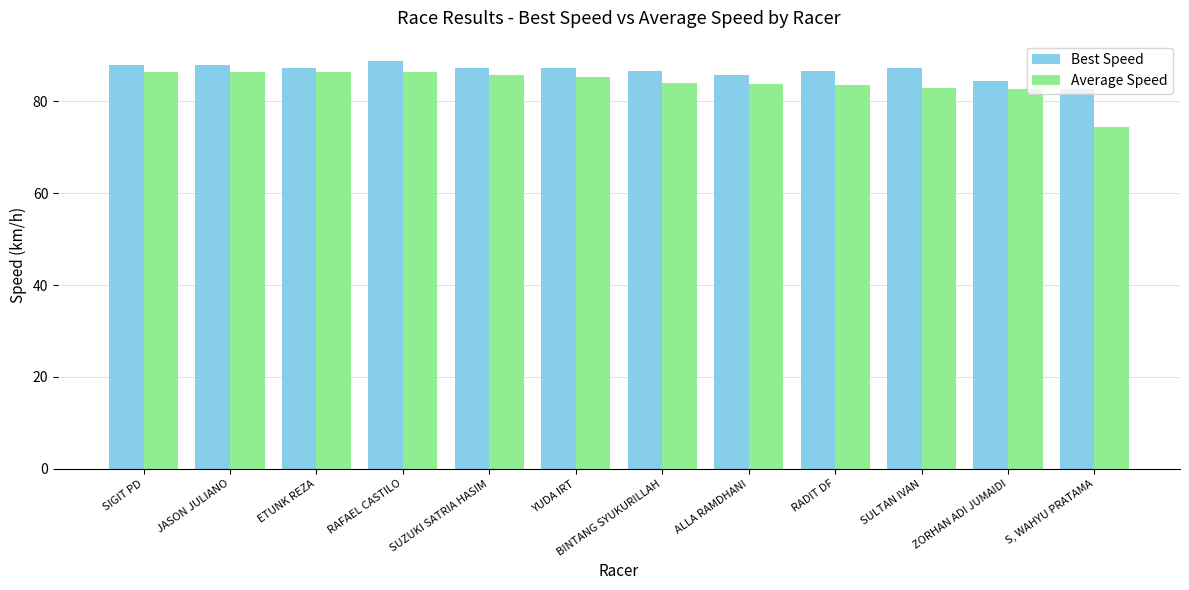

How many series are shown in this chart?

2